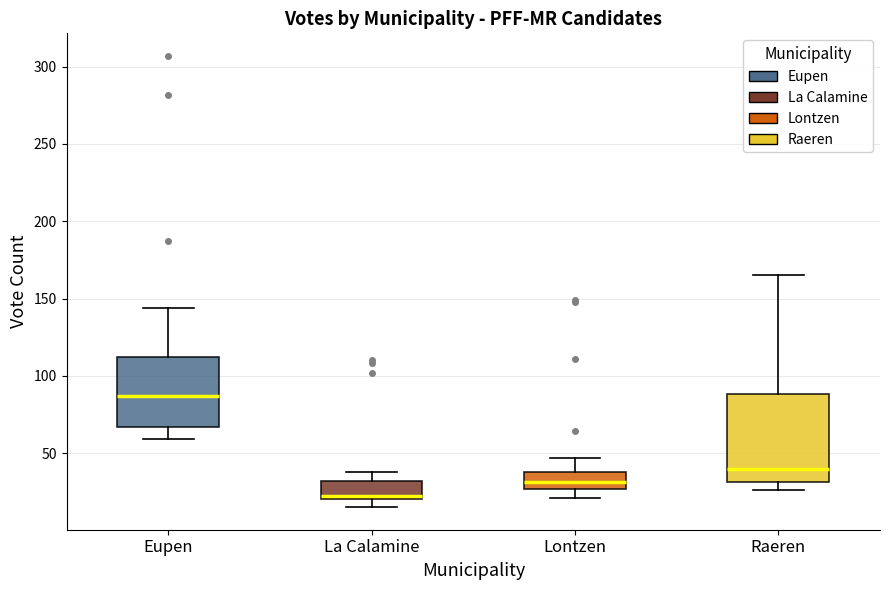

Where is the lower edge of the box for Lontzen on the y-axis? The values are not printed on the chart, so give them approximately, as read against the axis.

25